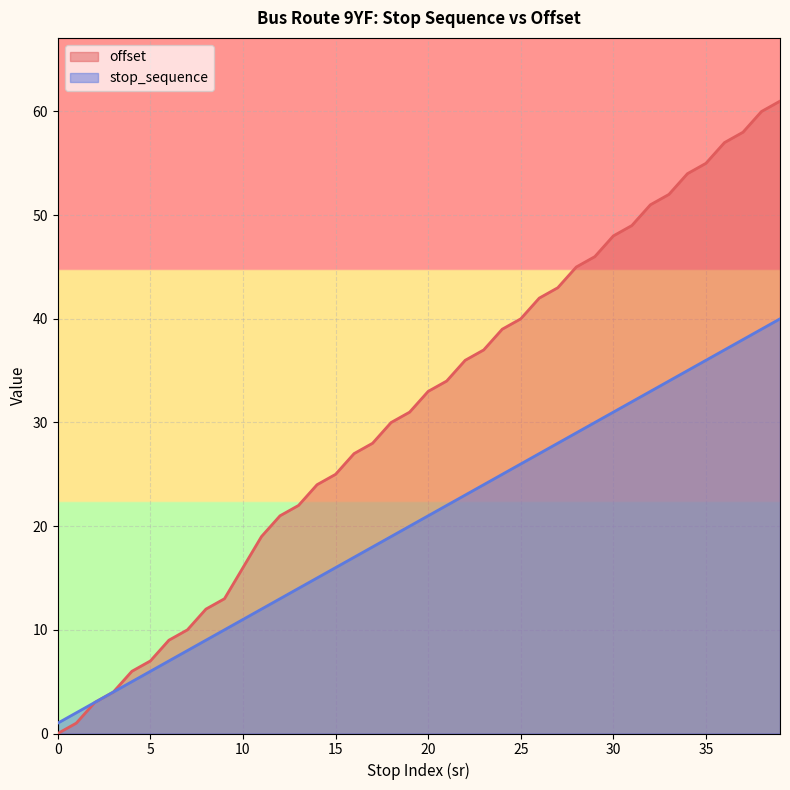

Rank the series by their maximum value, from lowest to highest.

stop_sequence, offset